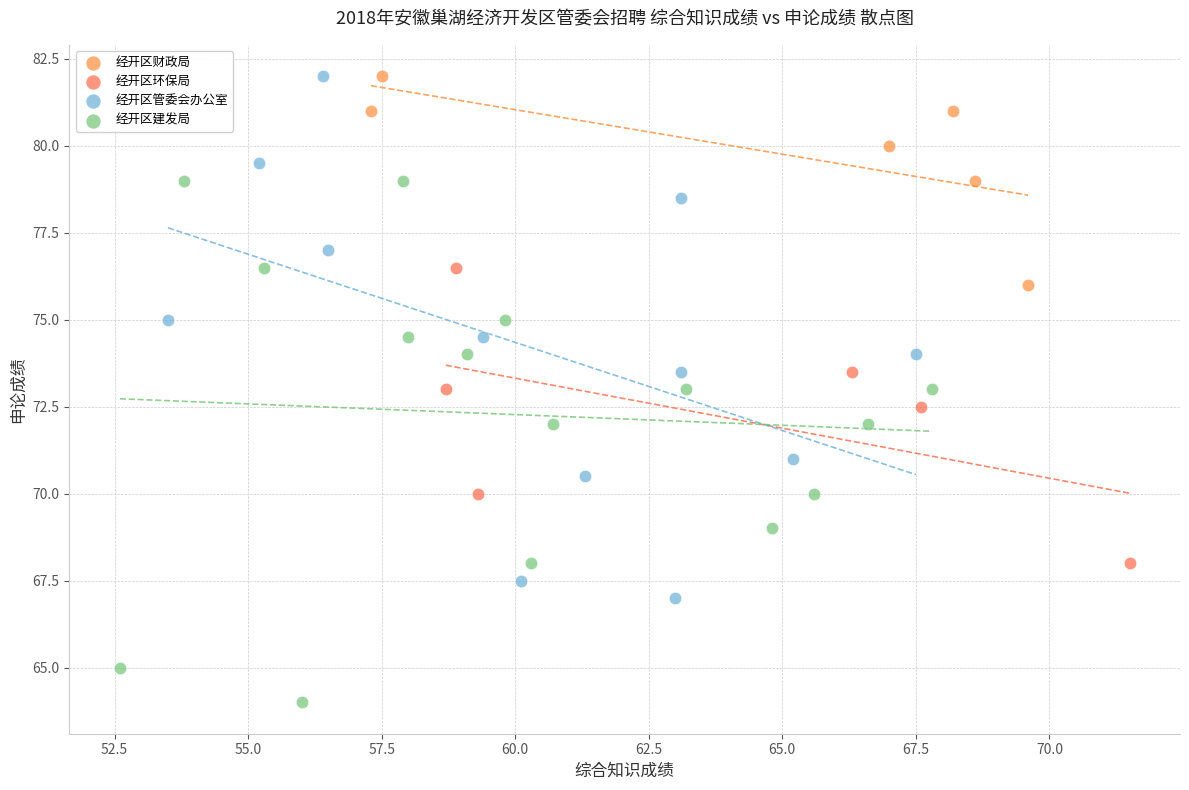

Which series reaches the minimum Y coordinate?

经开区建发局